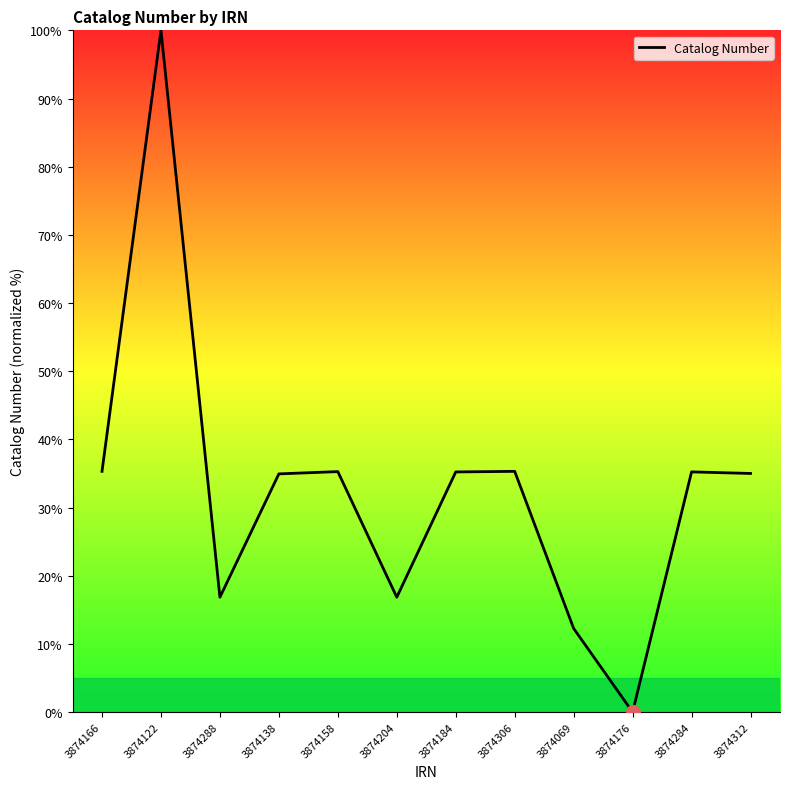

At which category does the data reach its first local valley?

3874288